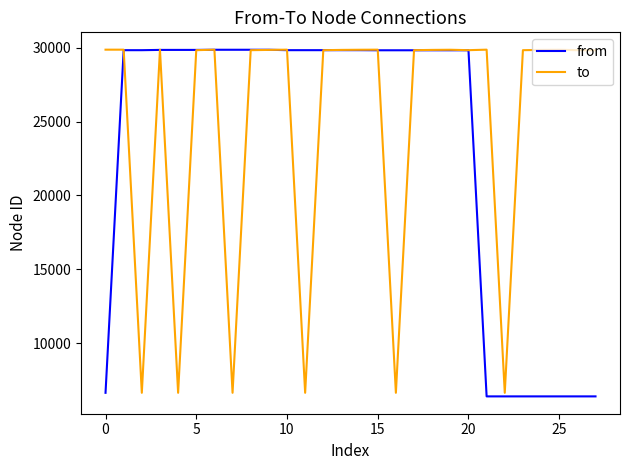

How many categories are shown in the chart?

28